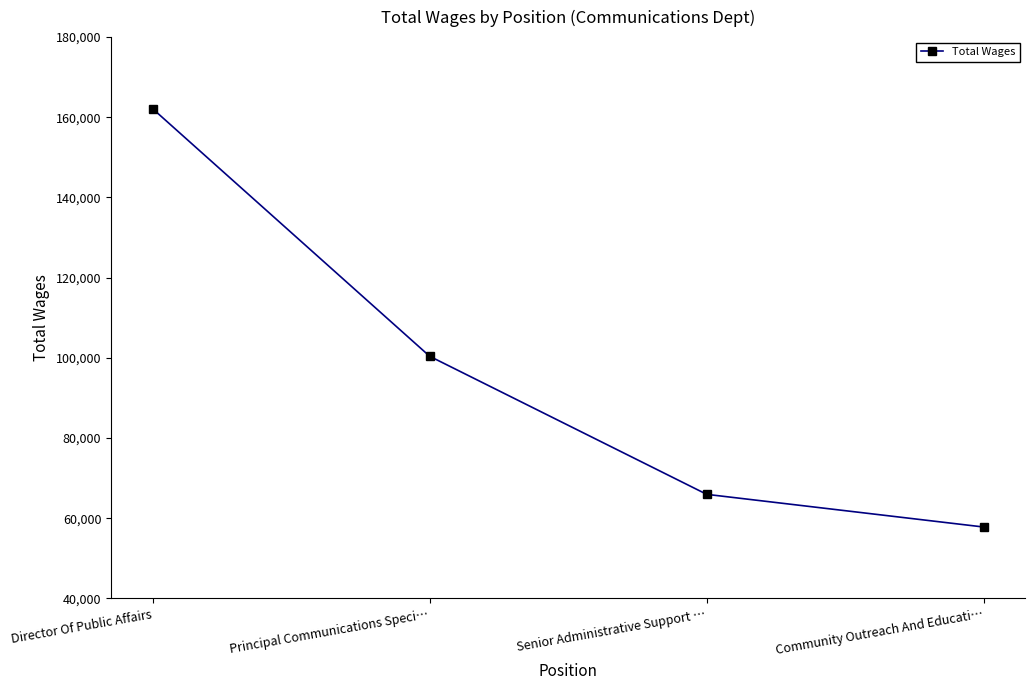

Read the value at Community Outreach And Educati…, to the nearest 10.

57800